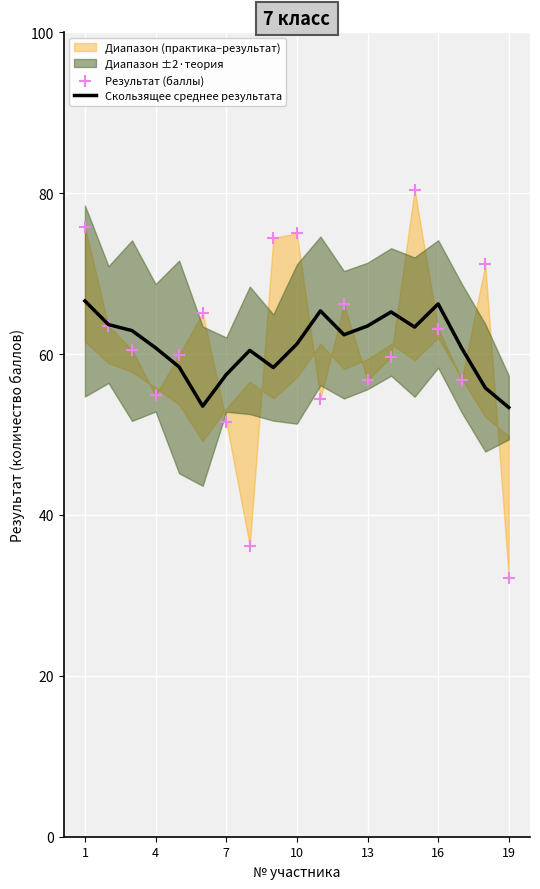

Is it true that Скользящее среднее результата equals 22.9 at 10?

False